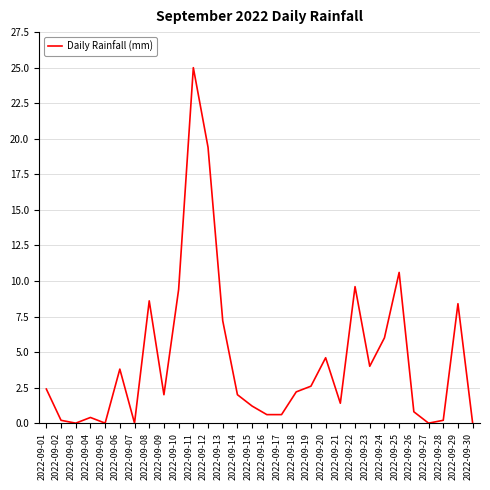

What is the average value?

4.4